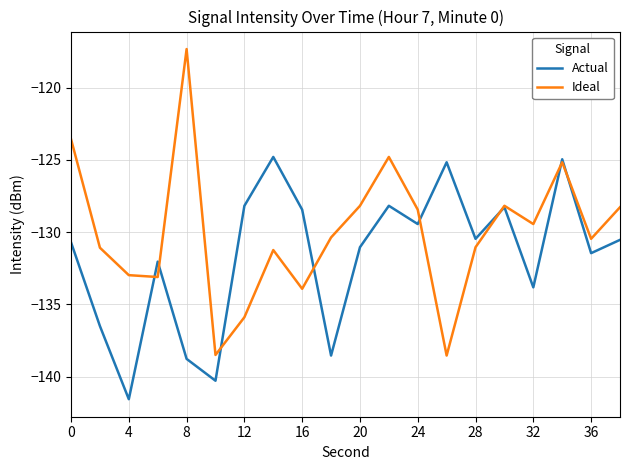

True or false: Ideal has more than 2 points higher than both neighbors.

True